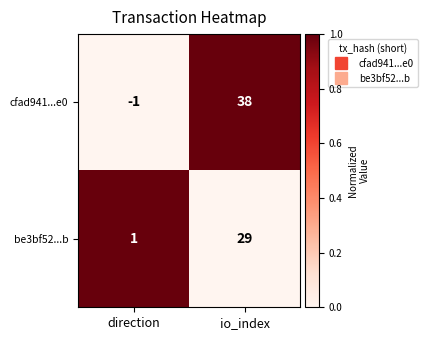

Reading left to right, extract all data points from this chart.

cfad941...e0: -1	38
be3bf52...b: 1	29